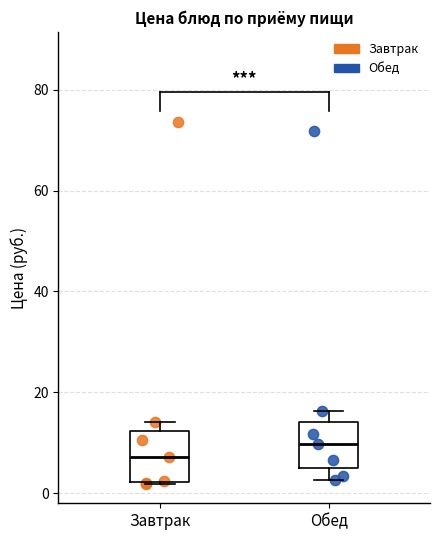

Which box's median line is the highest?

Обед